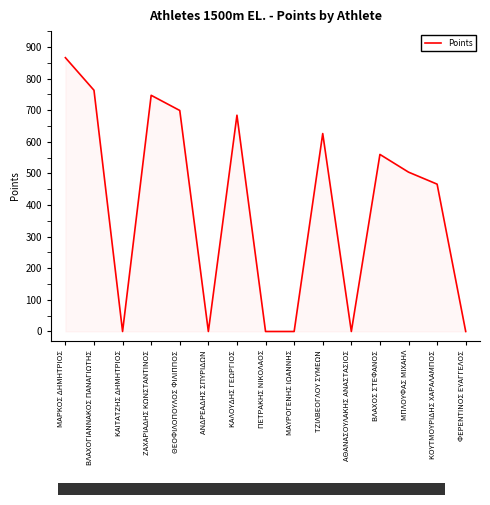

Which has a higher value, ΜΑΥΡΟΓΕΝΗΣ ΙΩΑΝΝΗΣ or ΜΑΡΚΟΣ ΔΗΜΗΤΡΙΟΣ?

ΜΑΡΚΟΣ ΔΗΜΗΤΡΙΟΣ